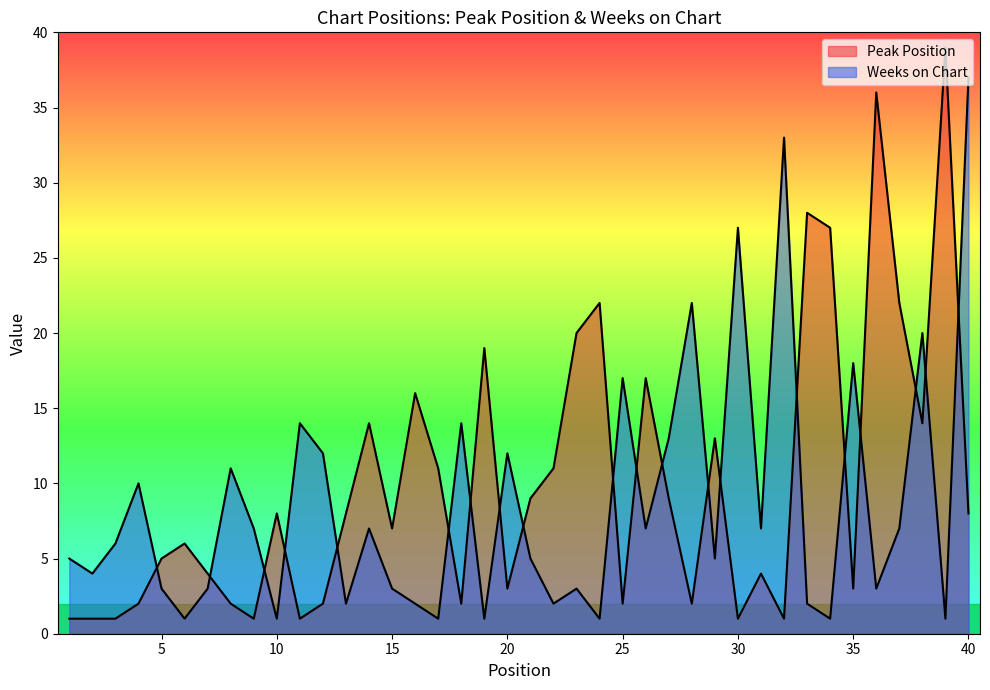

How many interior local valleys does the Peak Position series have?

11